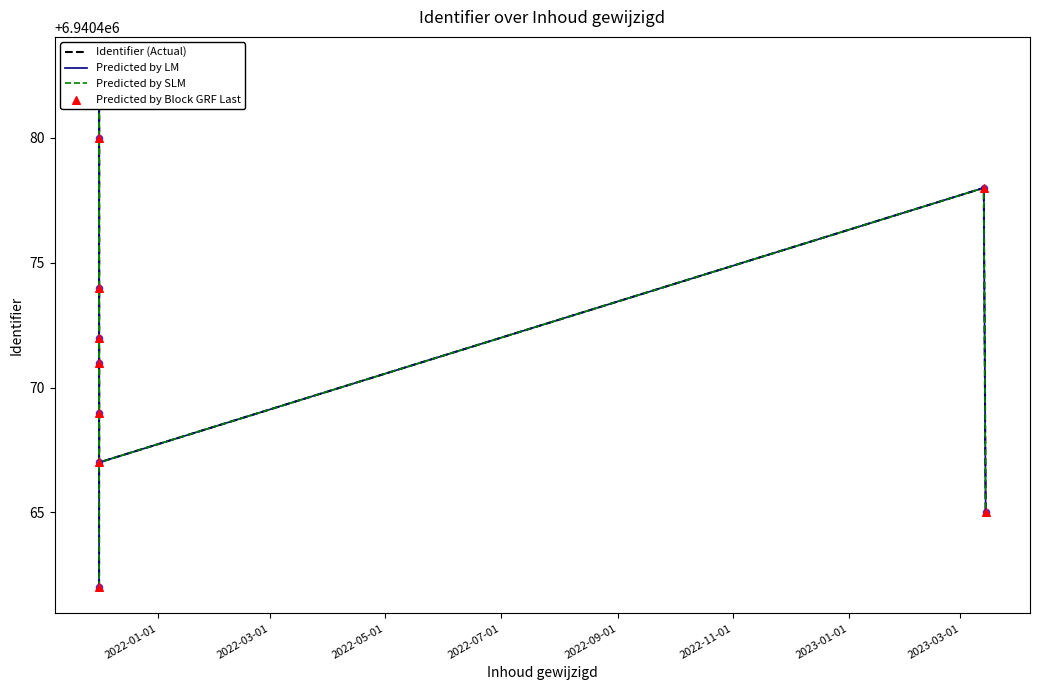

Which series contains the lowest Y value?

Identifier (Actual)